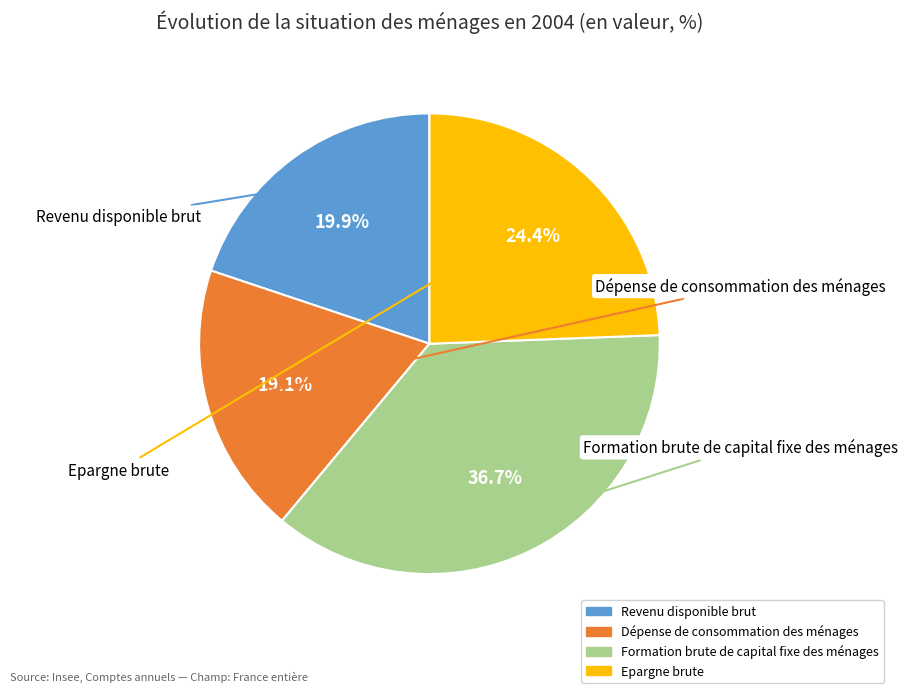

Approximately how many times larger is the value at Dépense de consommation des ménages compared to Epargne brute?

0.8